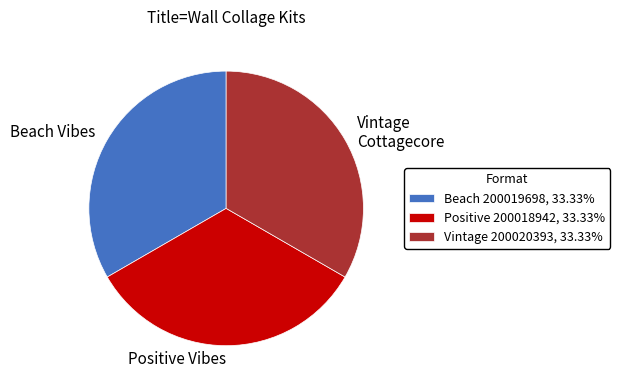

Is there a majority slice in this chart?

No